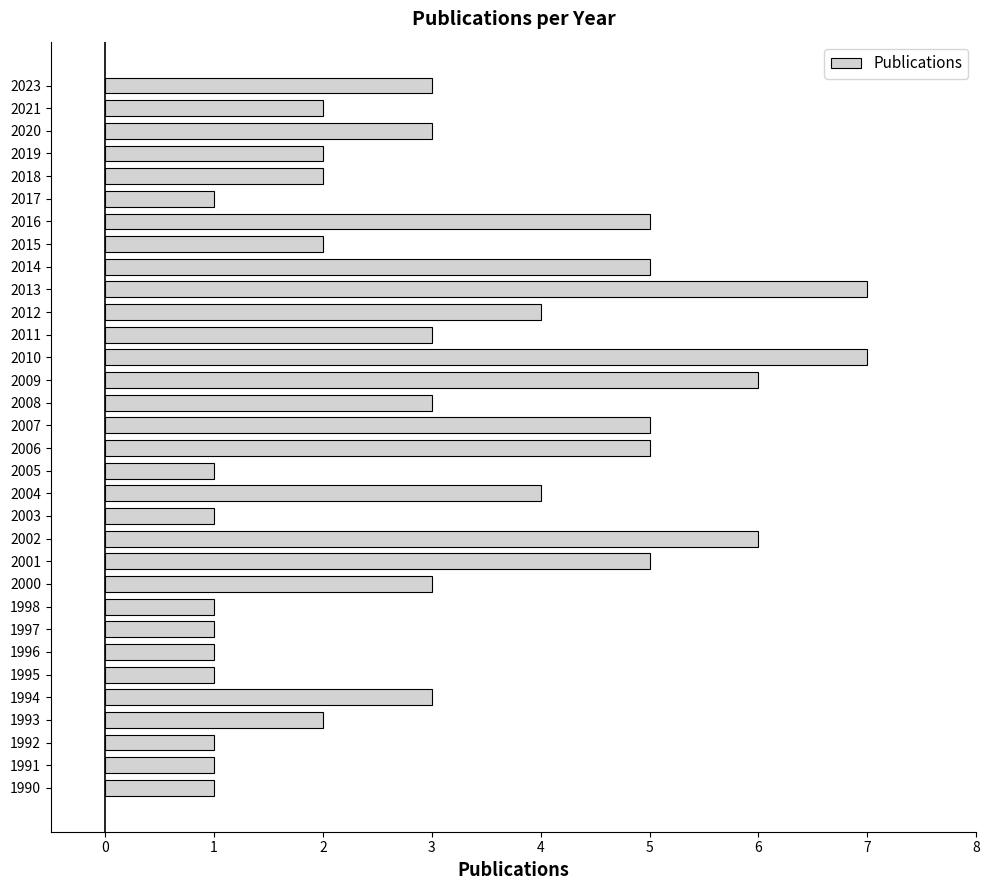

True or false: the data shows 1 at 2017.

True